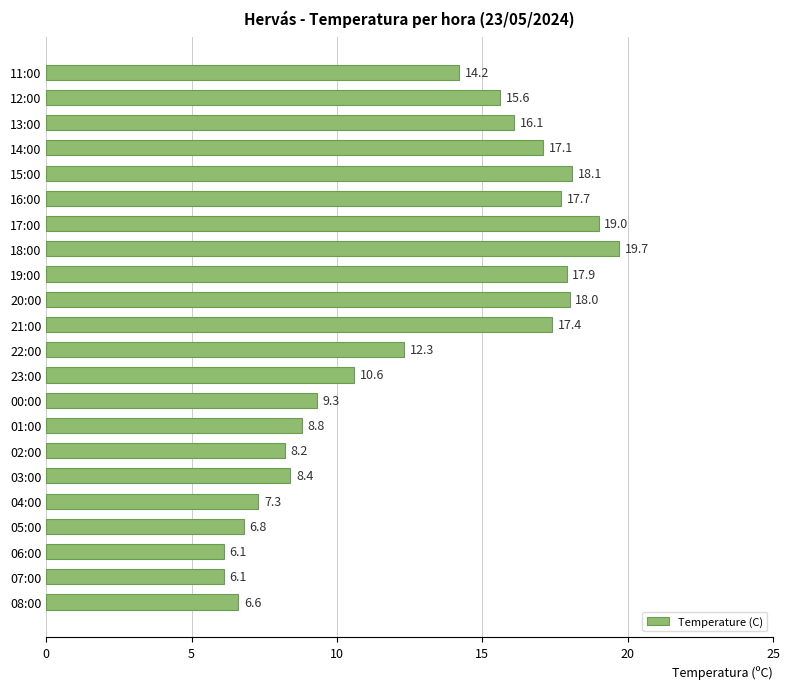

What is the change in value from 00:00 to 21:00?

+8.1